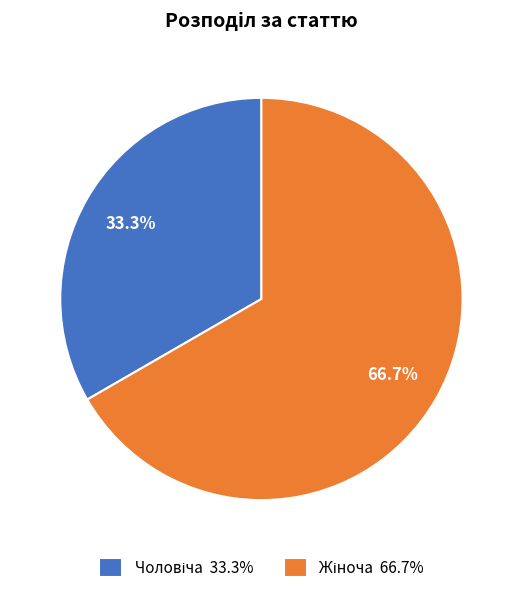

Is there any slice that represents more than half of the pie?

Yes